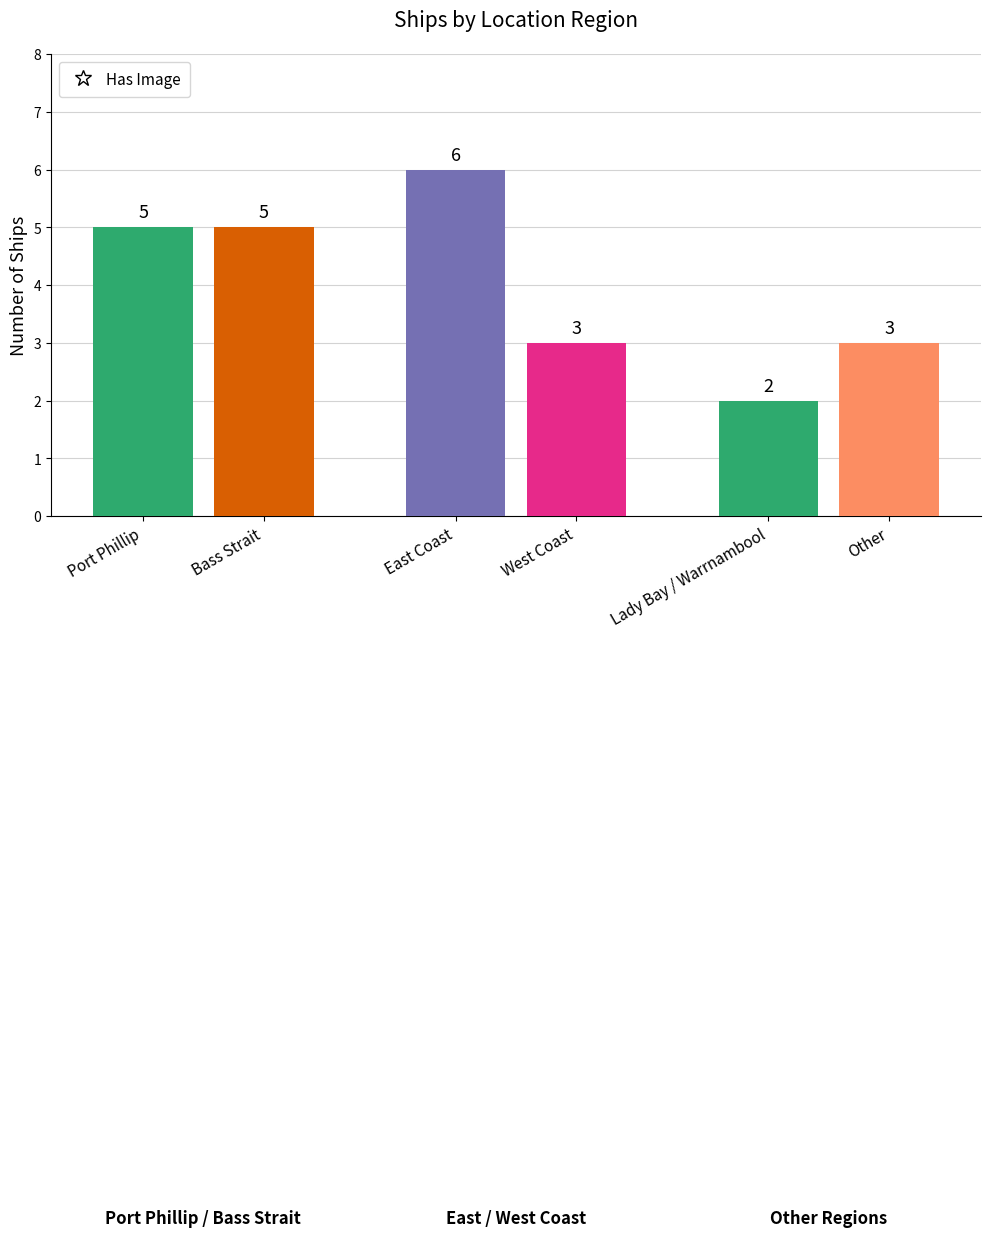

List the labels in order of value, smallest first.

Lady Bay / Warrnambool, West Coast, Other, Port Phillip, Bass Strait, East Coast